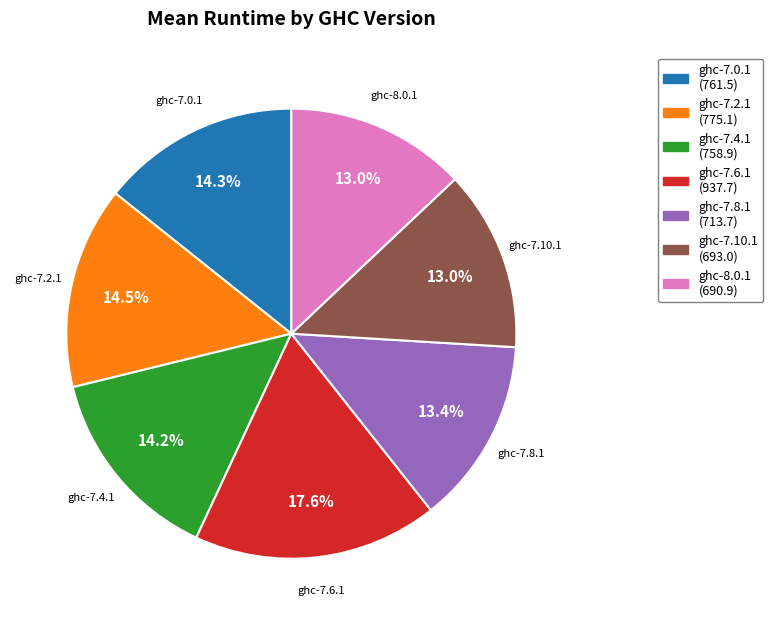

Is ghc-7.8.1 the majority of the pie?

No